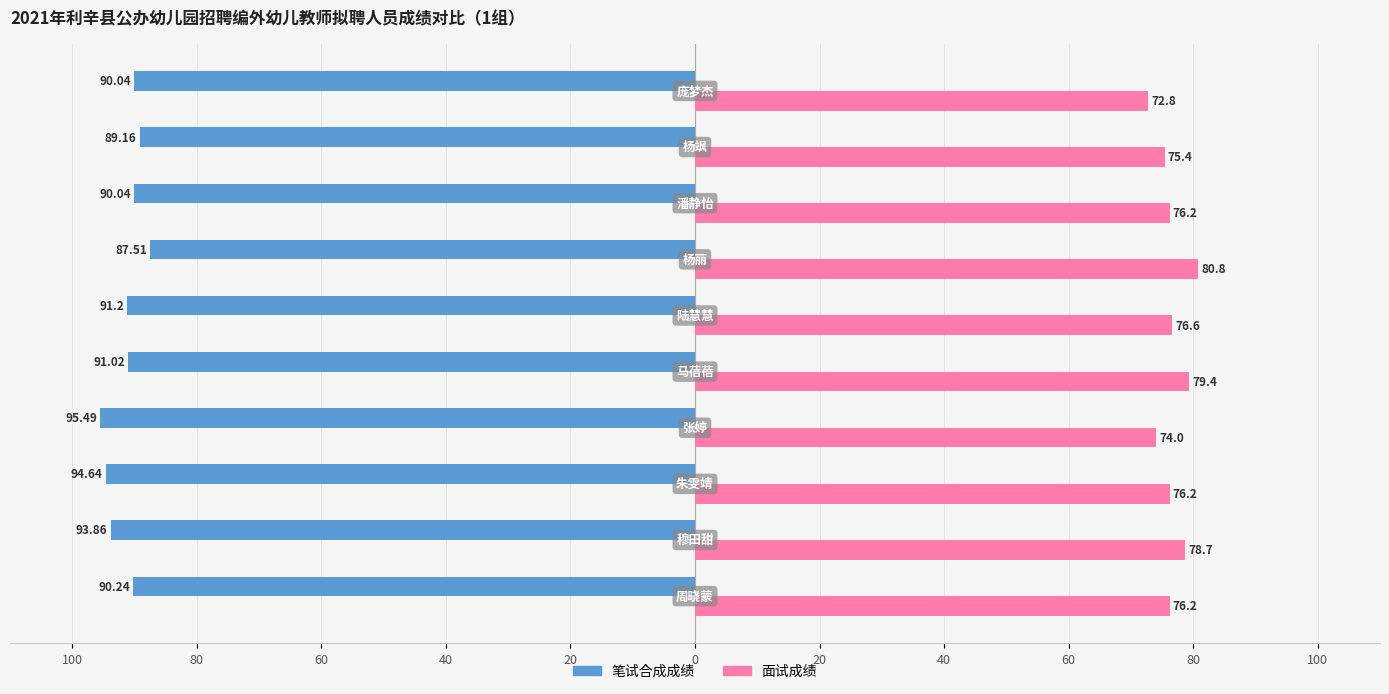

What are all the series names shown in the legend?

笔试合成成绩, 面试成绩